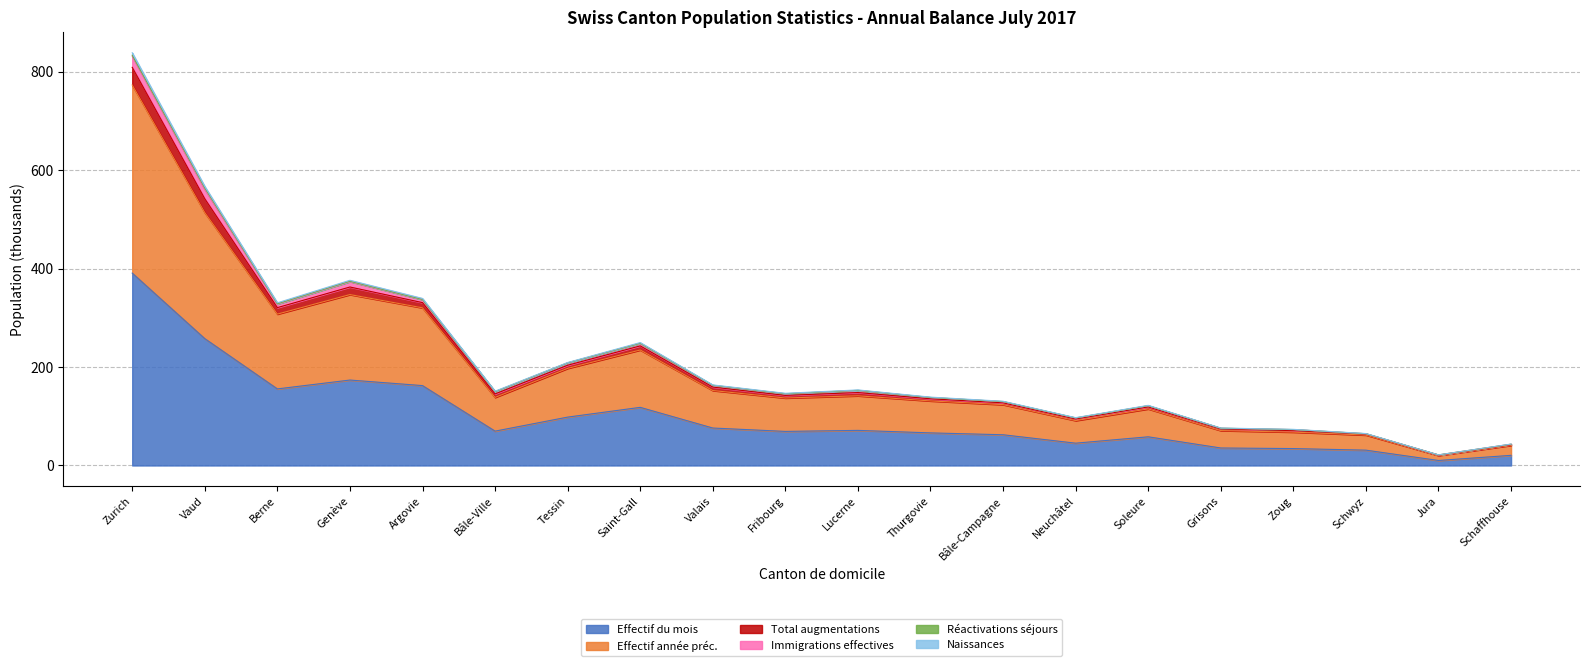

True or false: Effectif du mois has a value of 98.2 at Tessin.

True